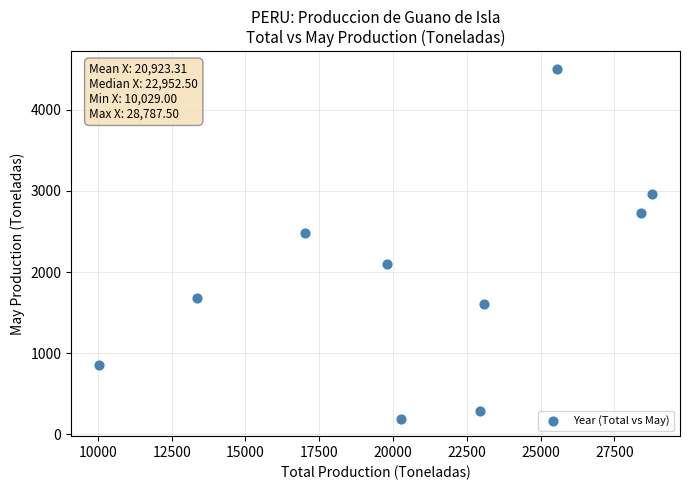

What is the average Y value?

1938.4